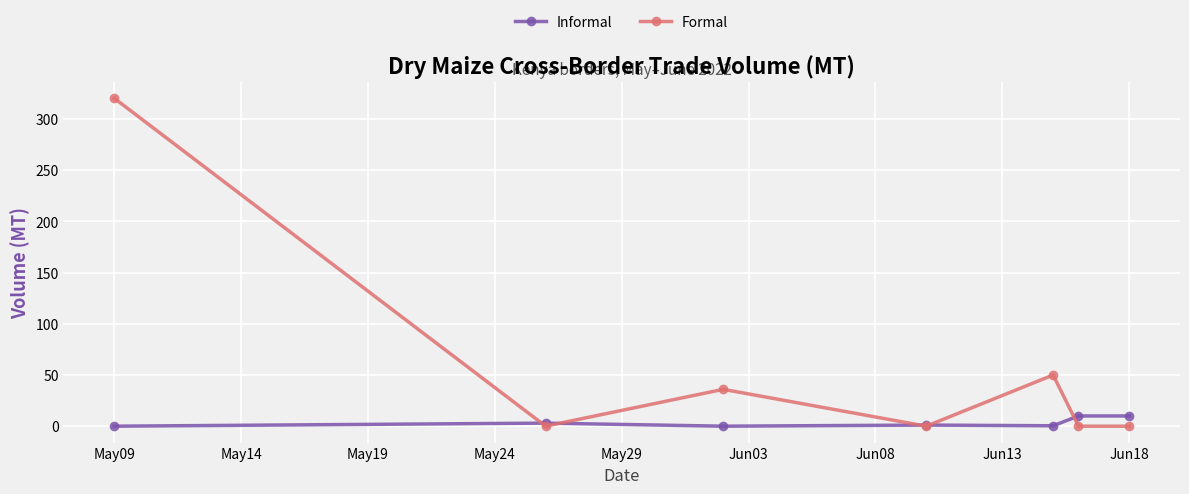

What is the value of the Formal point at the 3rd from the left?

36.0